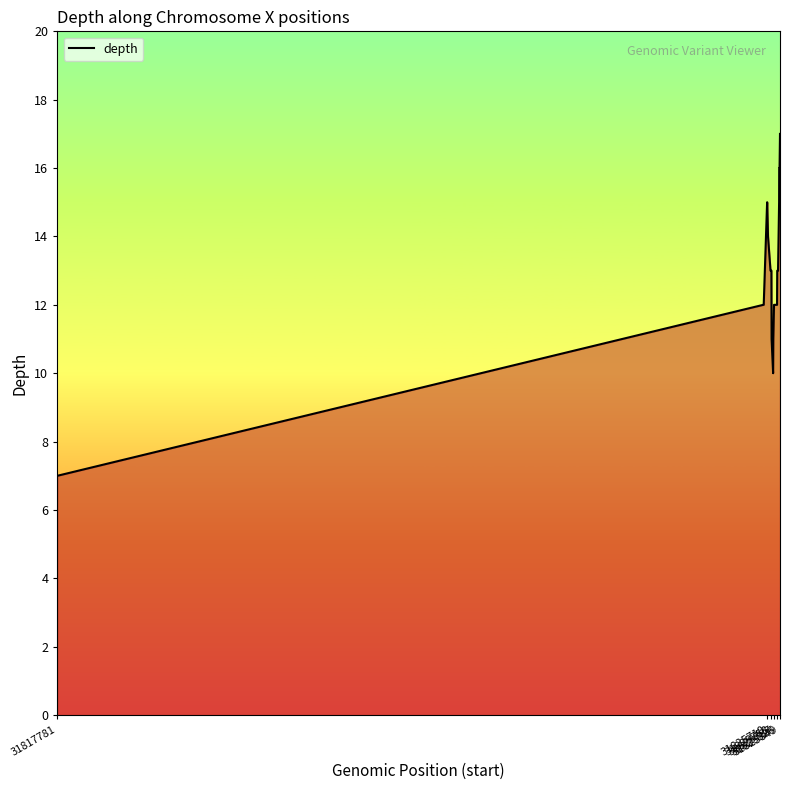

What is the difference between the maximum and minimum values?

10